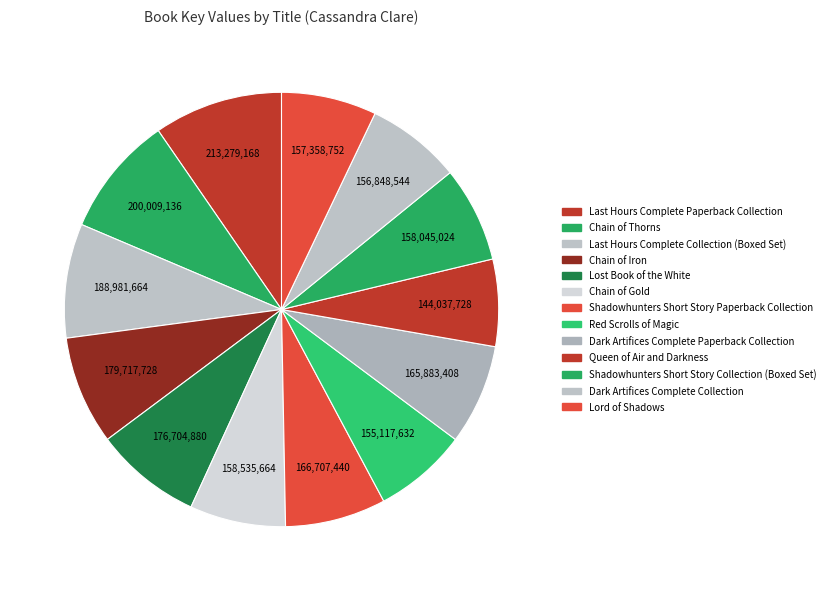

Count the number of slices in the pie.

13